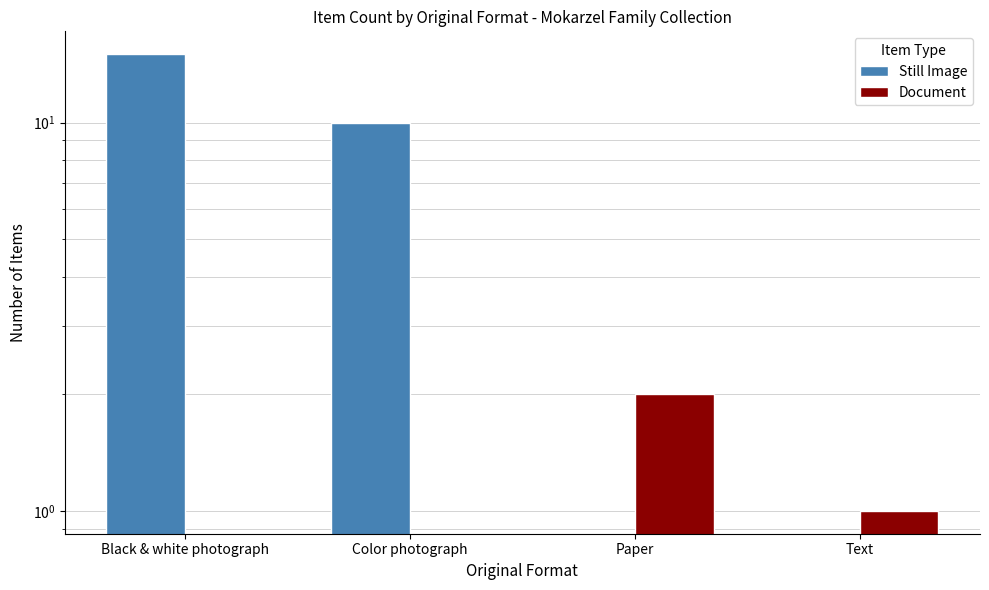

Which has a higher value, Text or Black & white photograph?

Black & white photograph